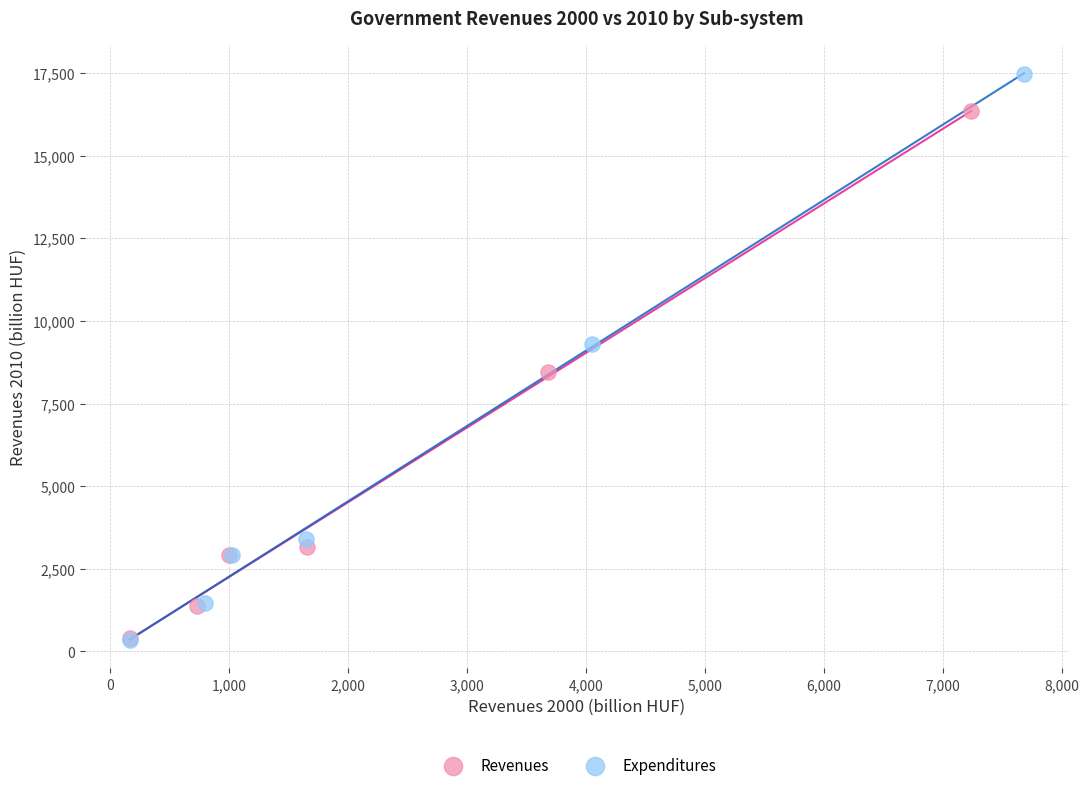

What are all the series names shown in the legend?

Revenues, Expenditures